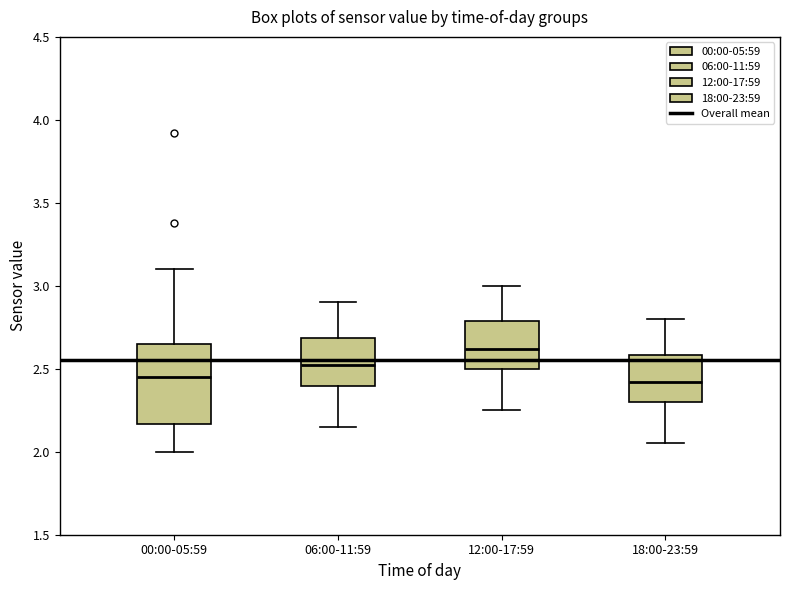

Which box's median line is the highest?

12:00-17:59